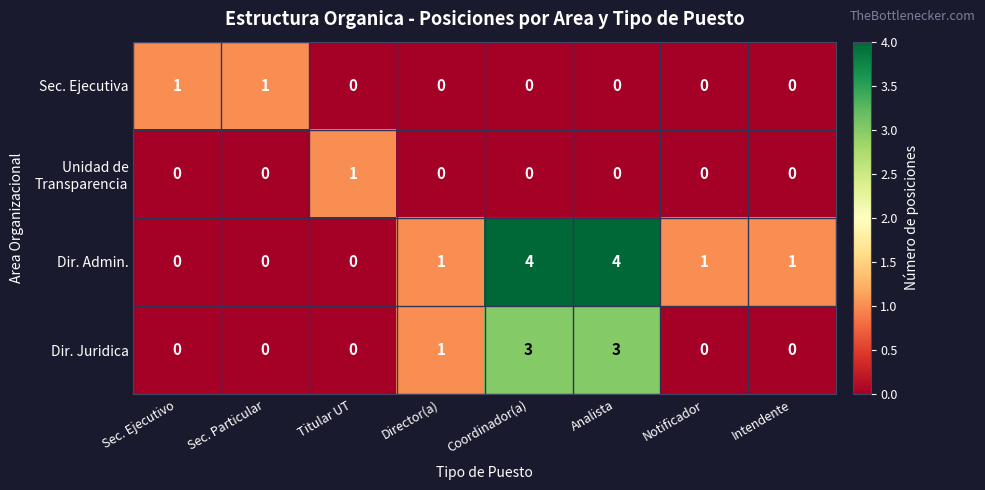

How many distinct data groups are displayed?

4